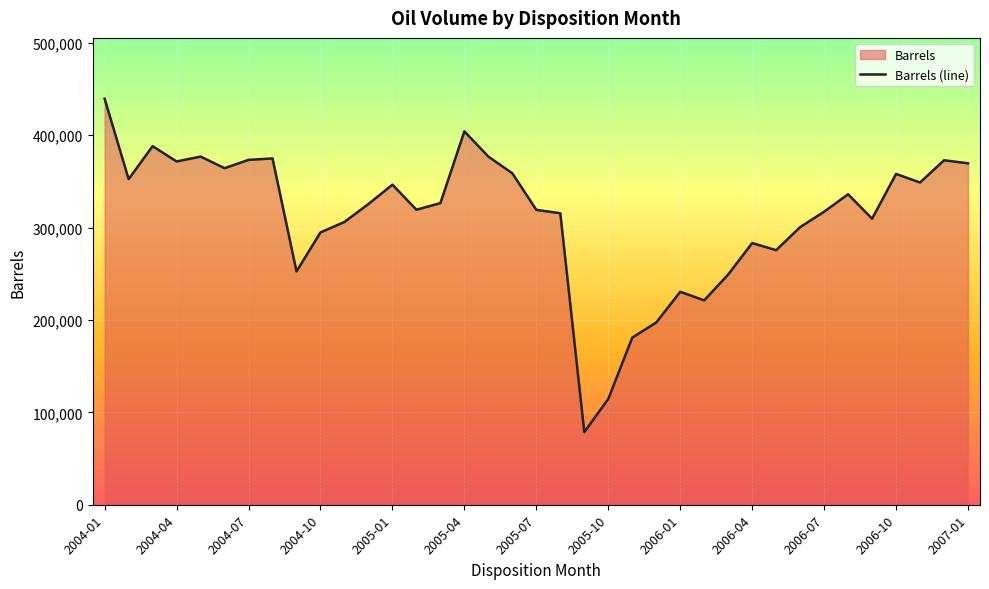

Is it true that the value at 2006-04 is 453854.5?

False